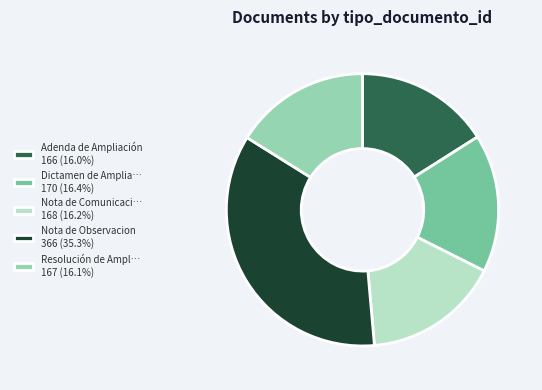

Approximately how many times larger is the value at Resolución de Ampl… 167 (16.1%) compared to Nota de Observacion 366 (35.3%)?

0.5